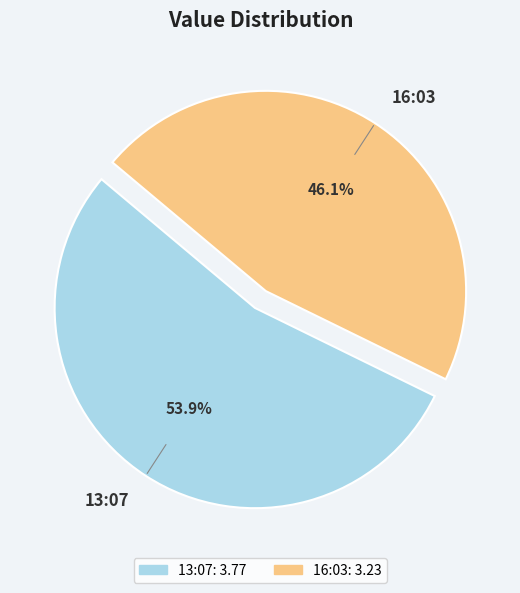

Is there a majority slice in this chart?

Yes